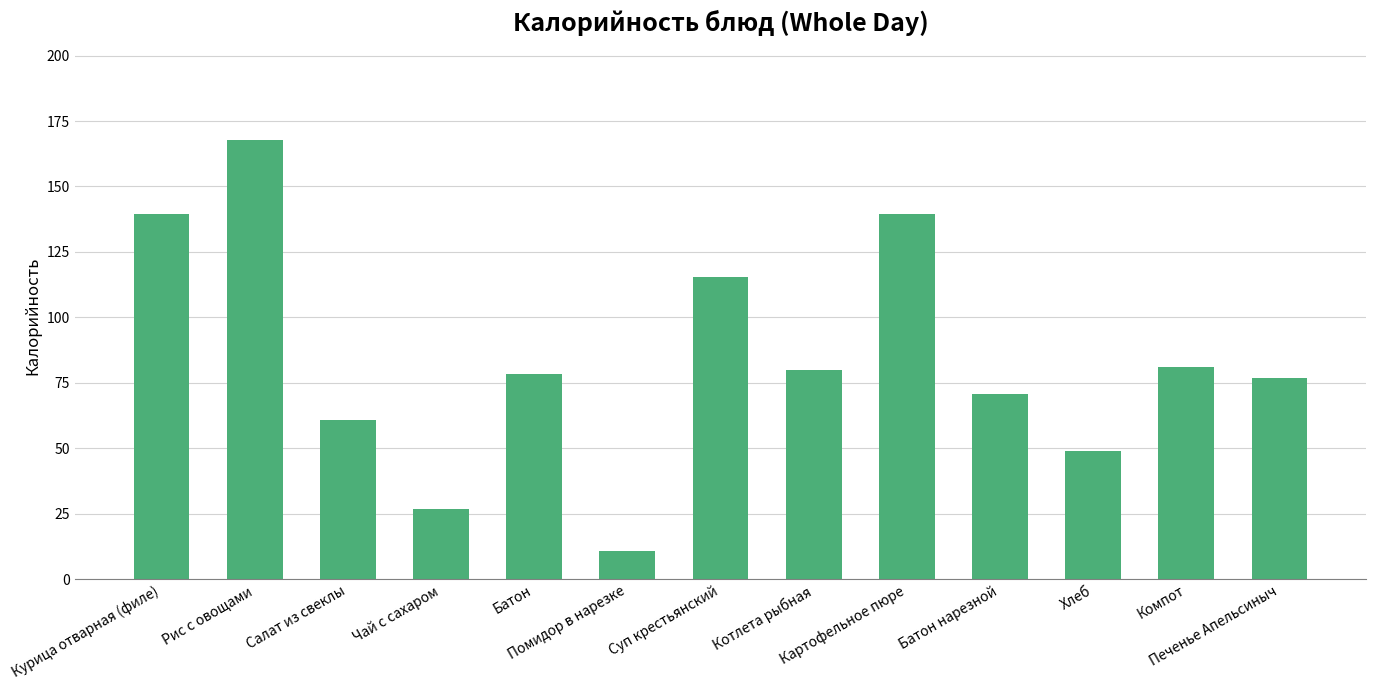

What is the maximum value shown in the chart?

167.8